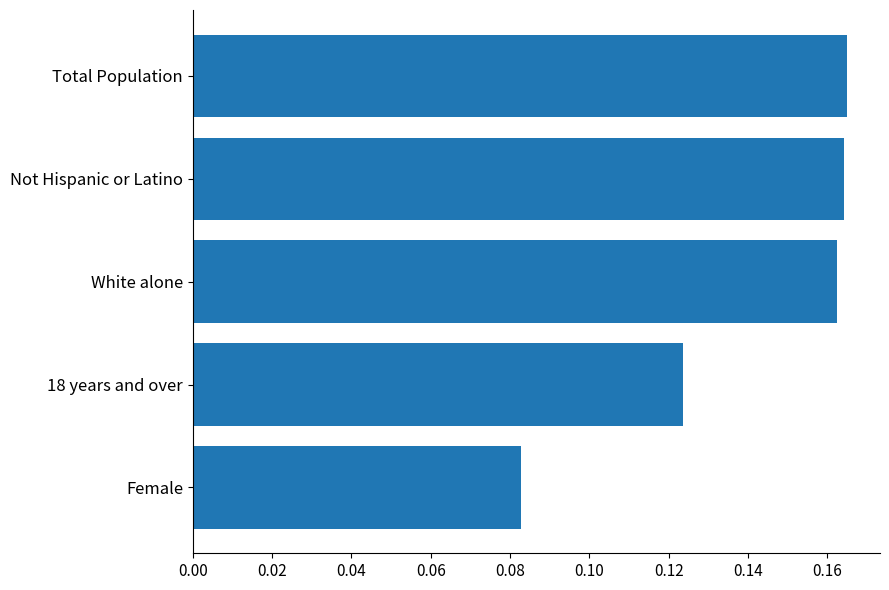

What is the sum of all values?

0.7